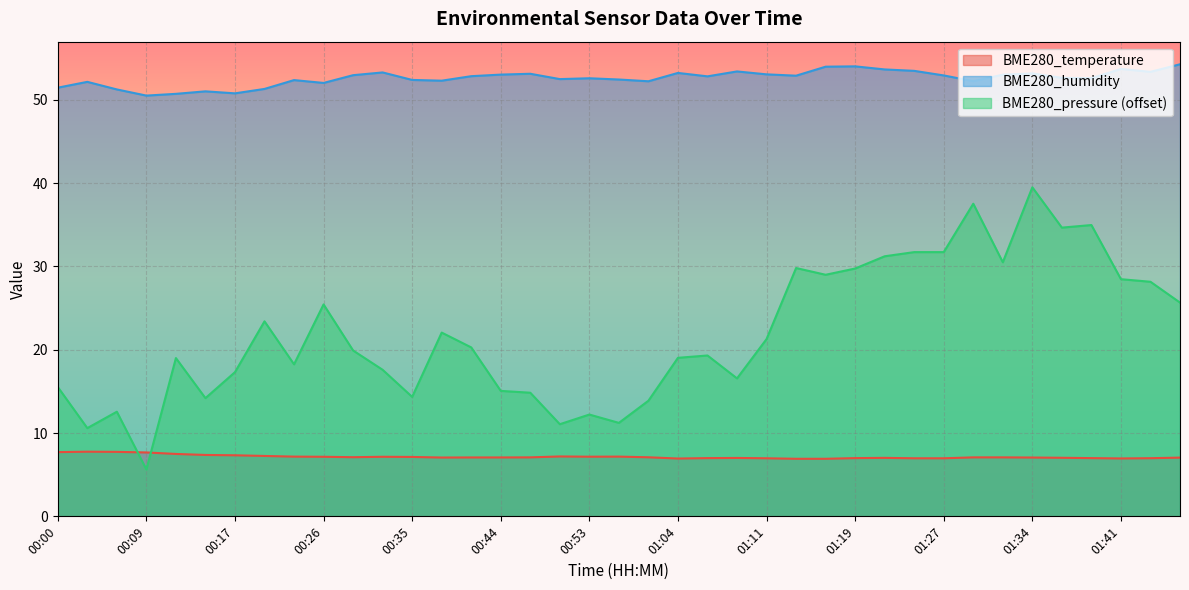

How many values in the BME280_pressure_kPa series are below 19?

16